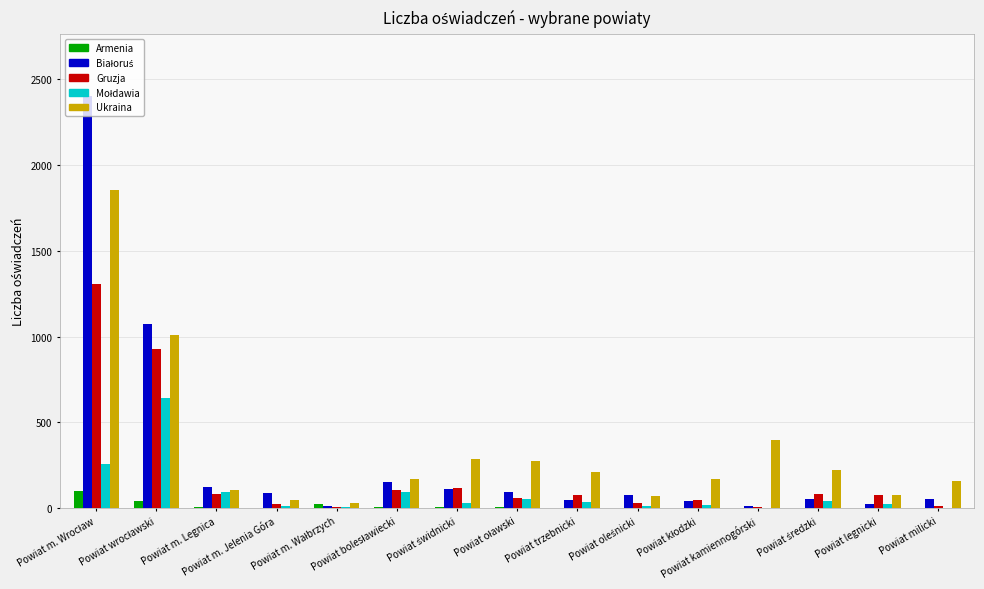

Where is Mołdawia nearest to the value 321?

Powiat m. Wrocław